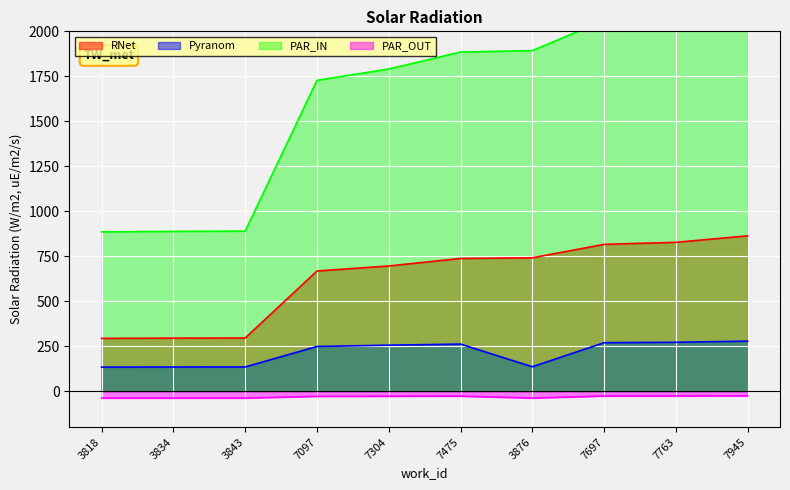

What are all the series names shown in the legend?

RNet, Pyranom, PAR_IN, PAR_OUT